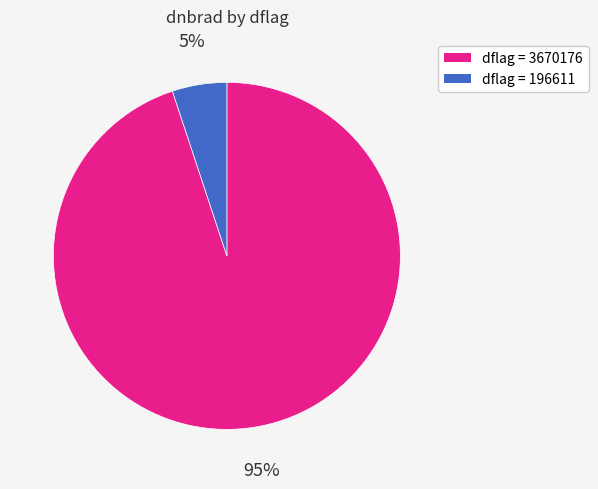

How many slices are in this pie chart?

2